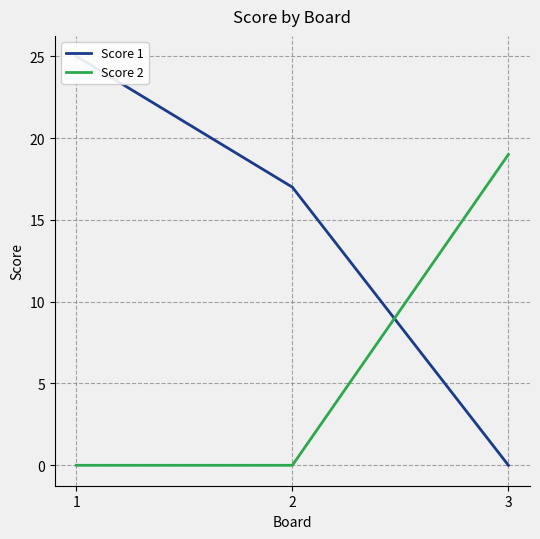

What is the average value of the Score 2 series?

6